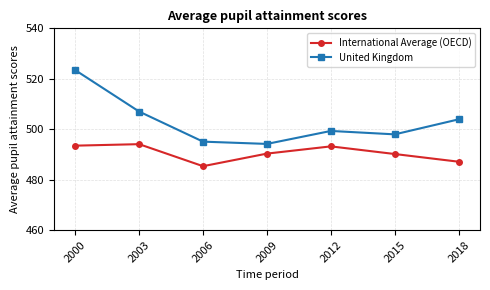

Which series has the largest range (max minus min)?

United Kingdom